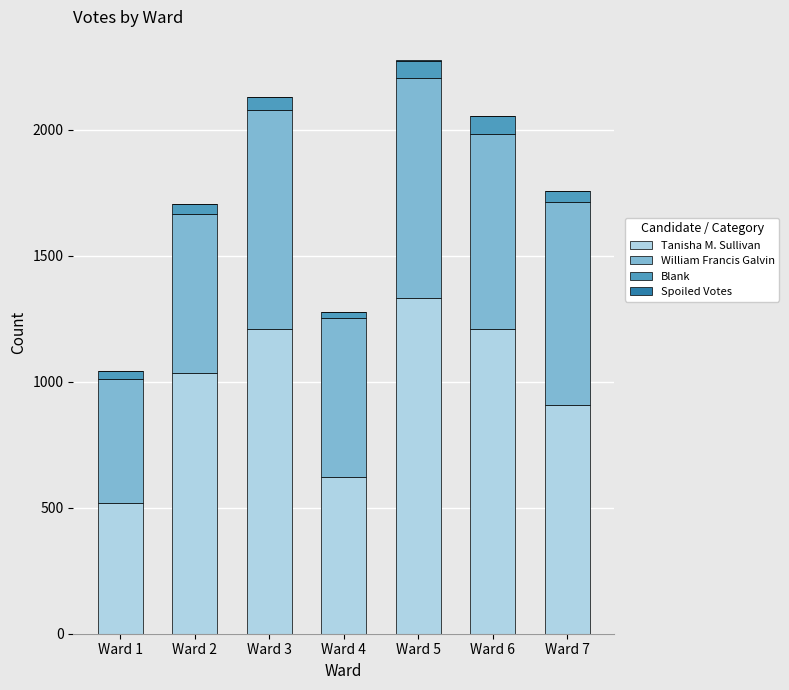

How many distinct data groups are displayed?

4